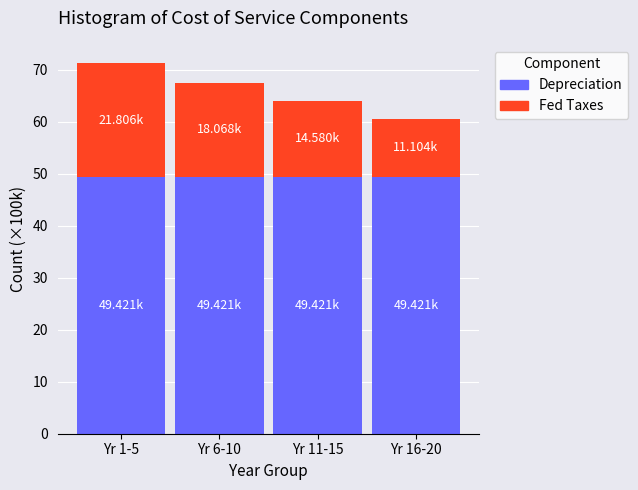

What is the average value of the Depreciation series?

49.4